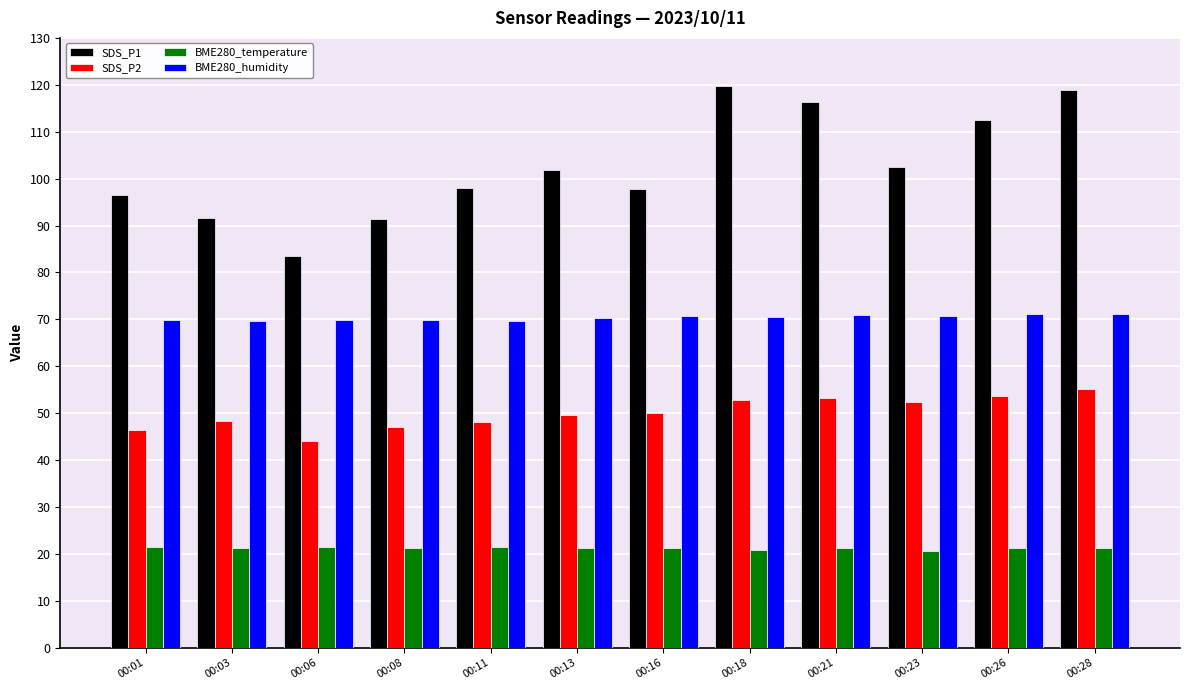

True or false: BME280_humidity has a value of 28.6 at 00:16.

False